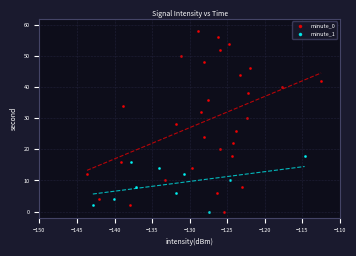

Which series contains the highest Y value?

minute_0